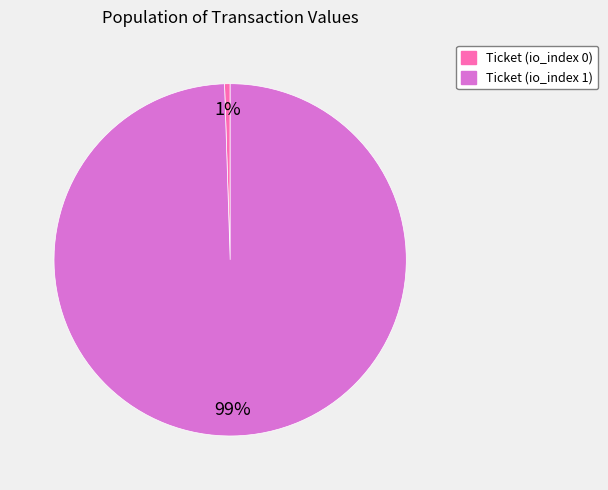

Count the number of slices in the pie.

2